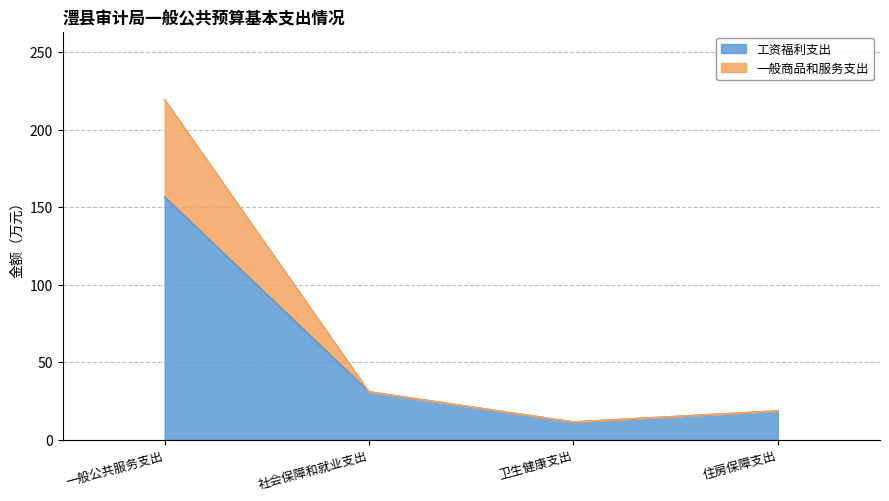

What are all the series names shown in the legend?

工资福利支出, 一般商品和服务支出